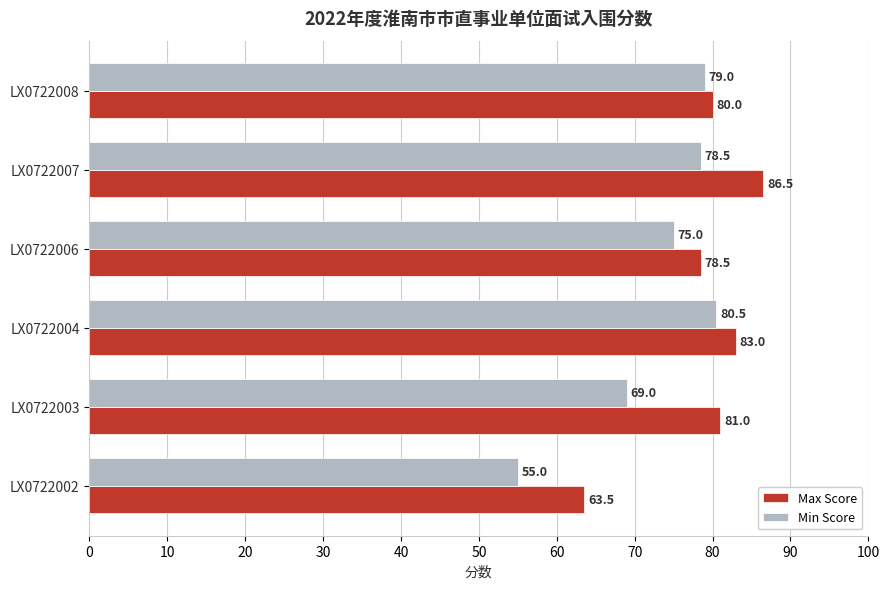

Count the number of categories in the chart.

6